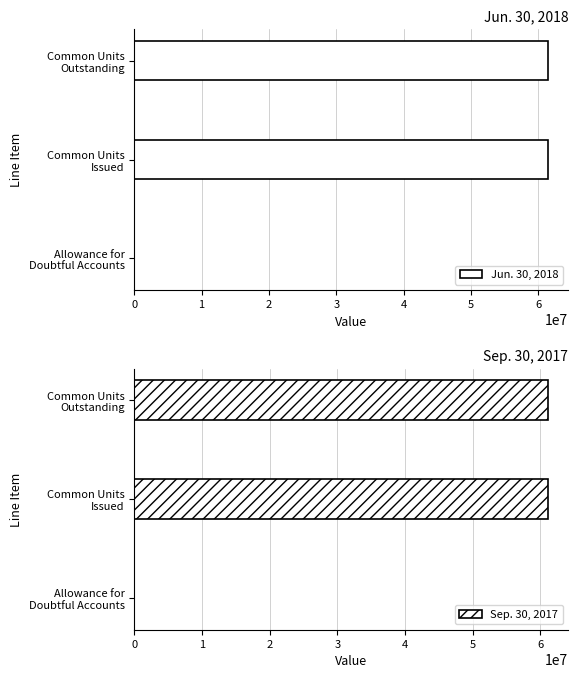

The value of Jun. 30, 2018 at Common Units Issued is 61405000. True or false?

True